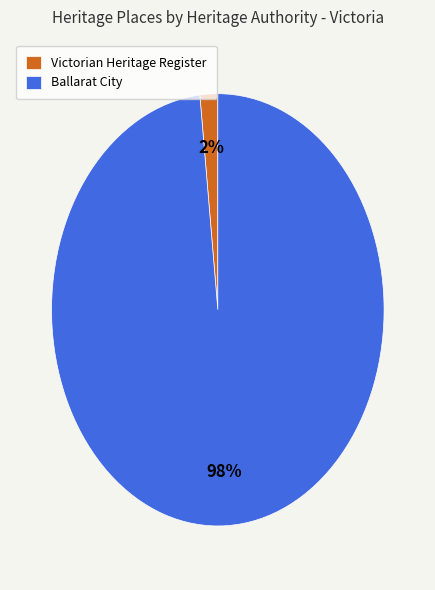

Between Ballarat City and Victorian Heritage Register, which is larger?

Ballarat City